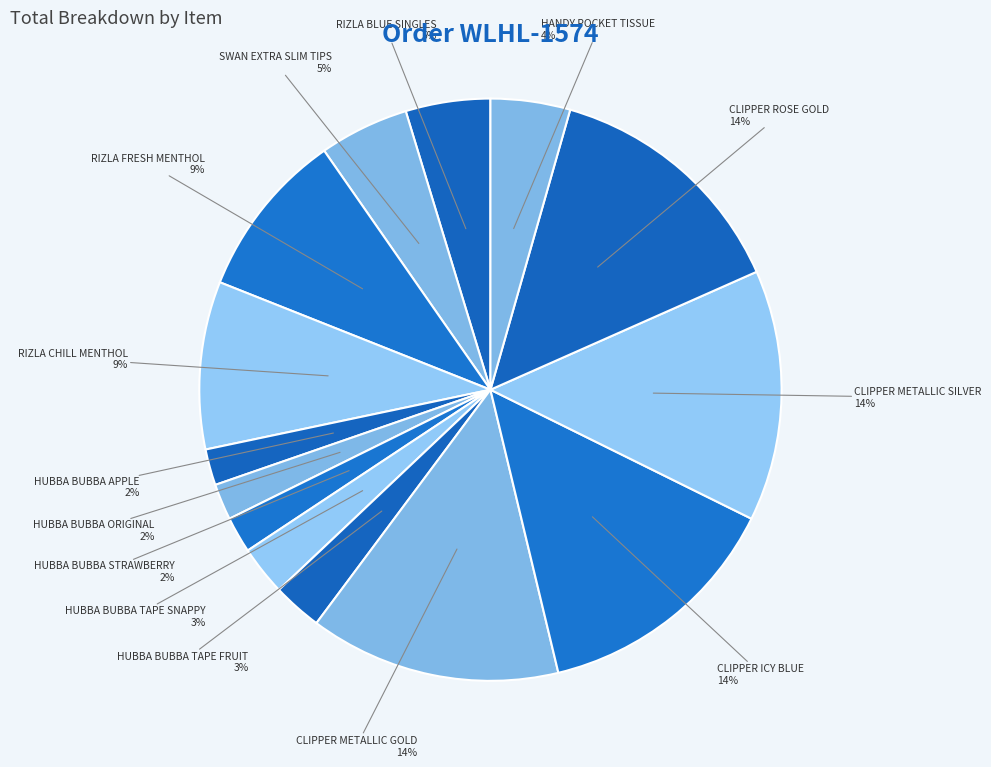

How many slices are in this pie chart?

14